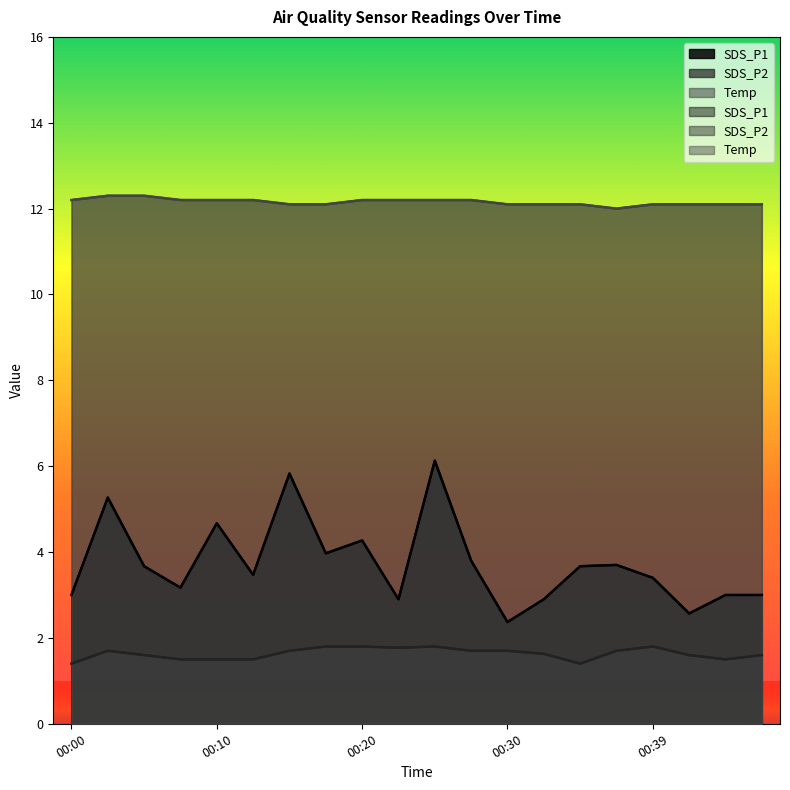

What is the lowest value of the SDS_P1 series?

2.4